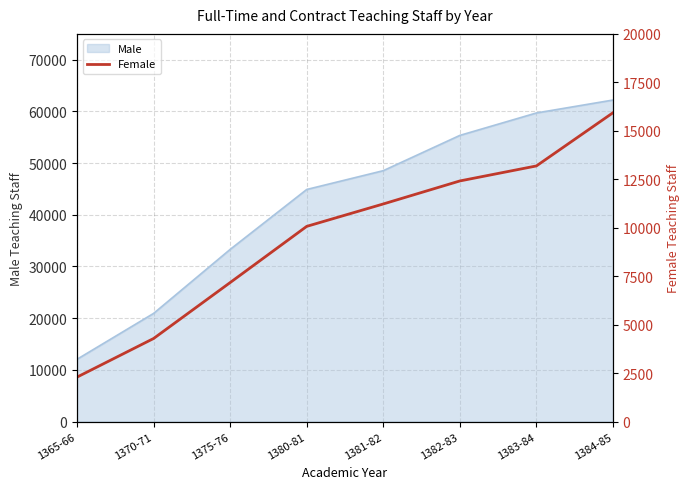

What is the label of the 6th point from the right?

1375-76